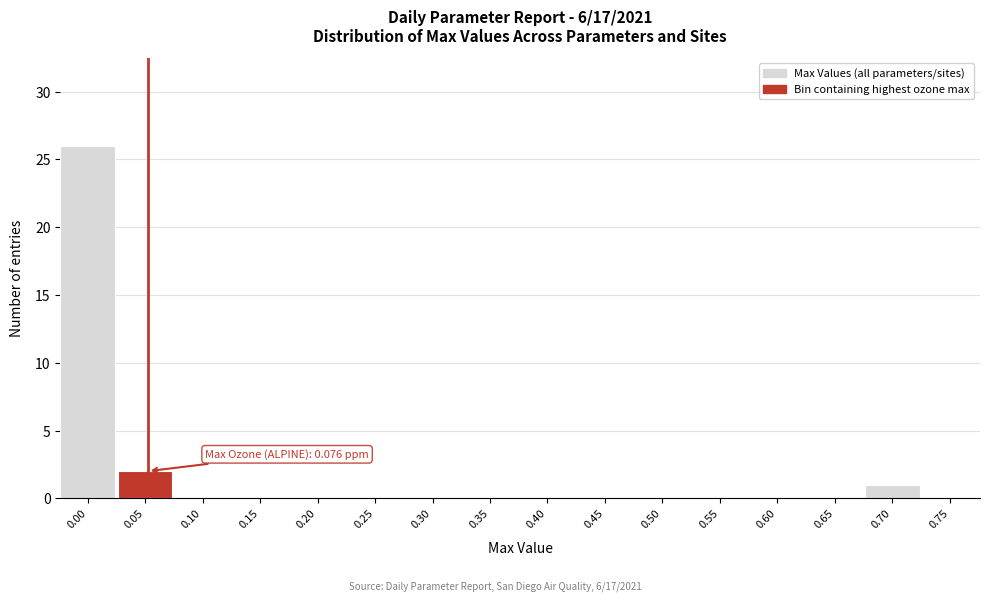

Reading left to right, transcribe all the data shown in this chart.

0.00=26	0.05=2	0.10=0	0.15=0	0.20=0	0.25=0	0.30=0	0.35=0	0.40=0	0.45=0	0.50=0	0.55=0	0.60=0	0.65=0	0.70=1	0.75=0